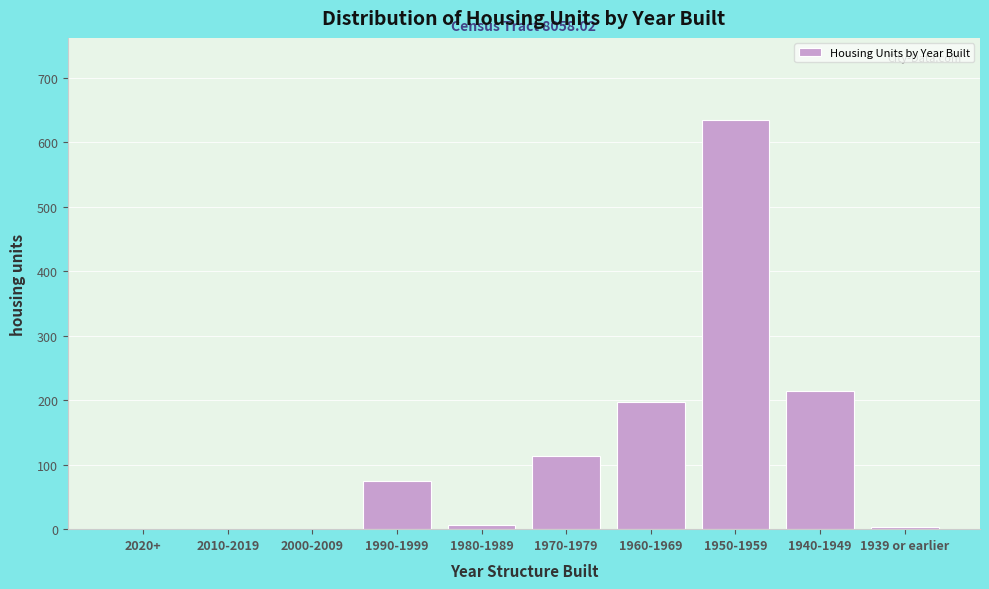

What is the sum of the values at 1970-1979 and 1950-1959?

748